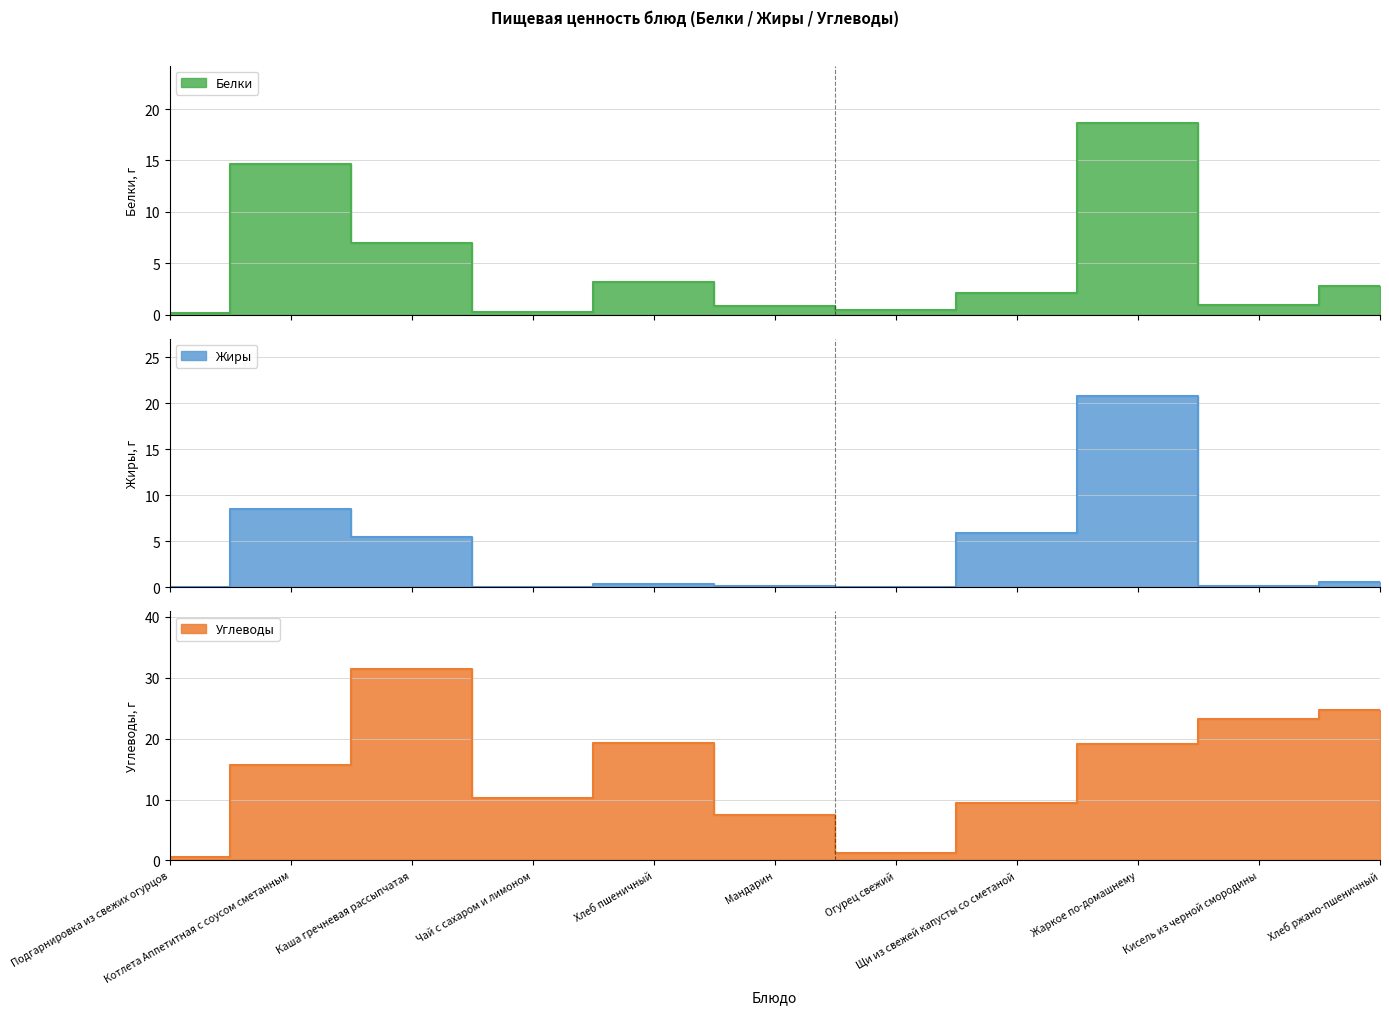

Between Хлеб ржано-пшеничный and Котлета Аппетитная с соусом сметанным, which is larger?

Котлета Аппетитная с соусом сметанным